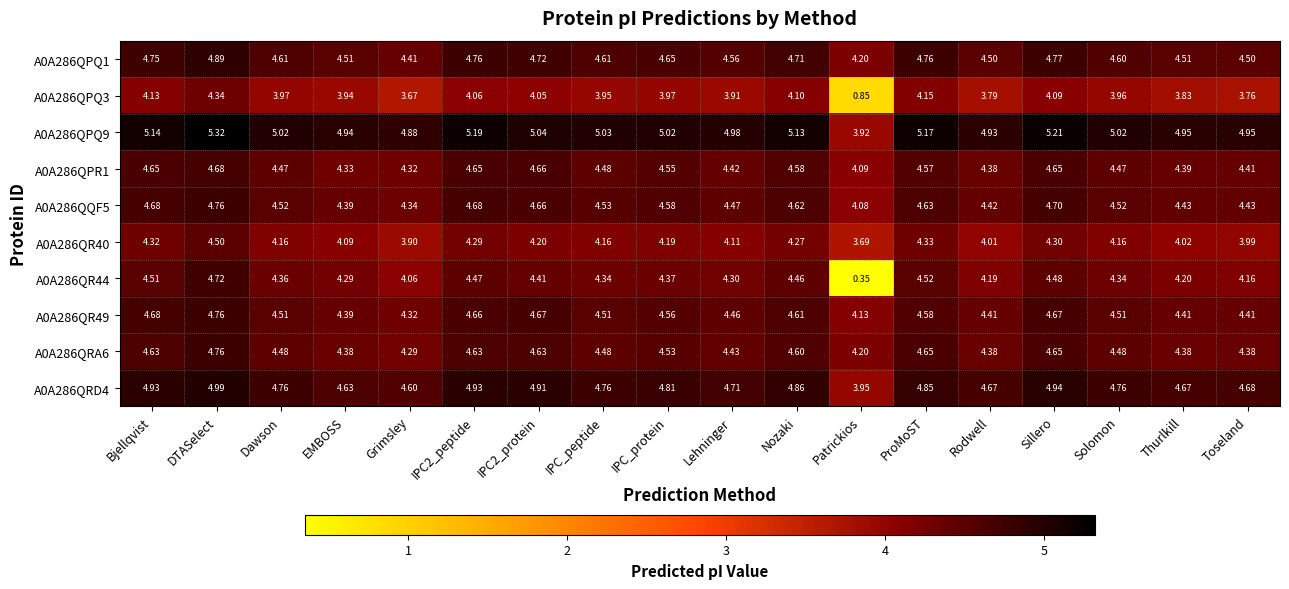

Is the value of A0A286QR49 at IPC_protein greater than the value of A0A286QR40 at DTASelect?

Yes